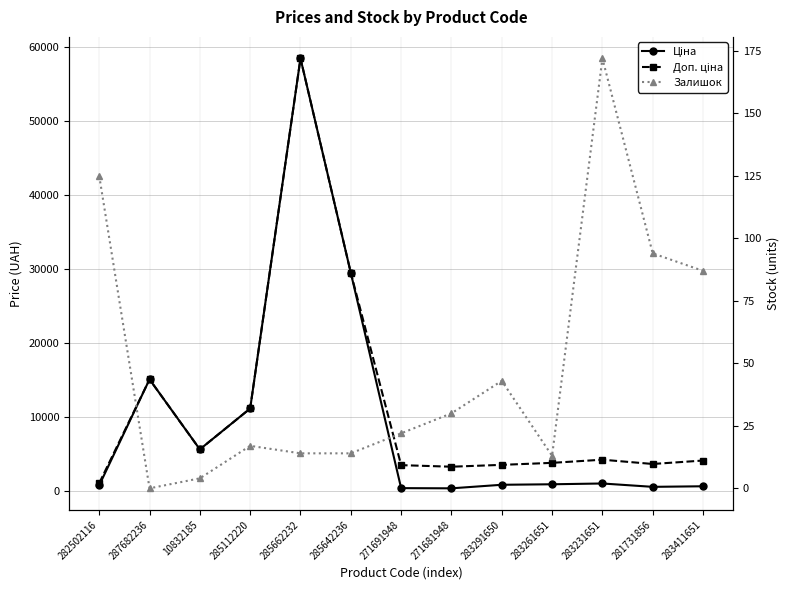

True or false: Доп. ціна and Залишок intersect in this chart.

False